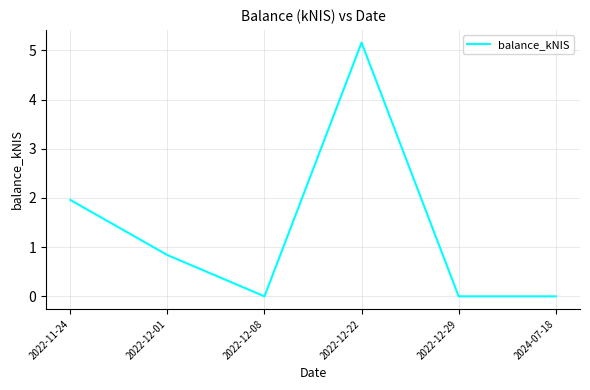

Reading right to left, what are all the values shown in this chart?

0.0	0.0	5.2	0.0	0.8	2.0